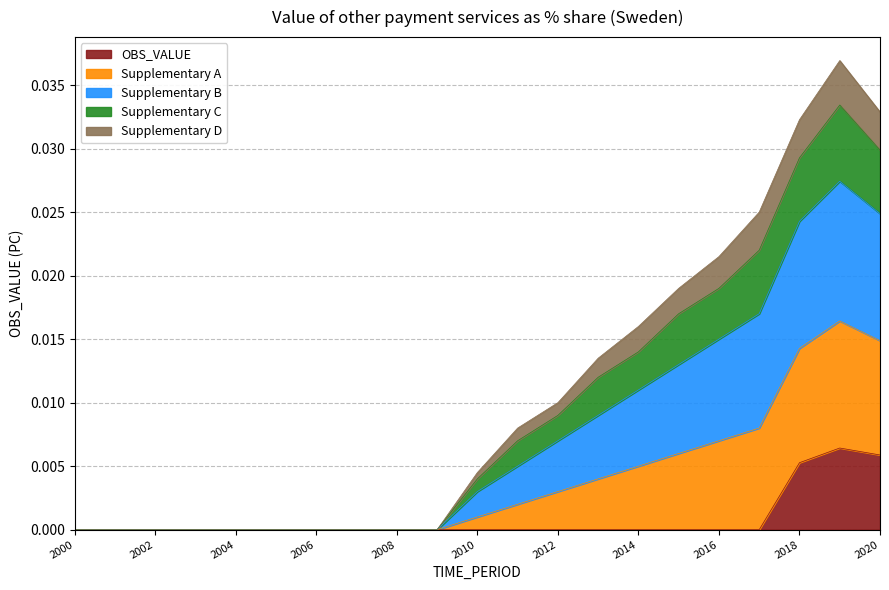

At which label is OBS_VALUE closest to 0?

2000